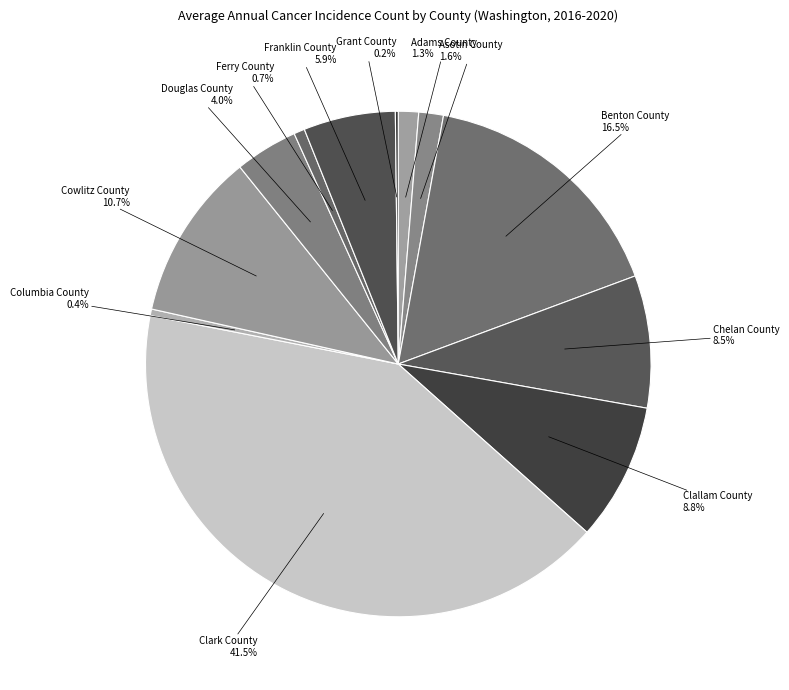

Between Clark County and Columbia County, which is larger?

Clark County